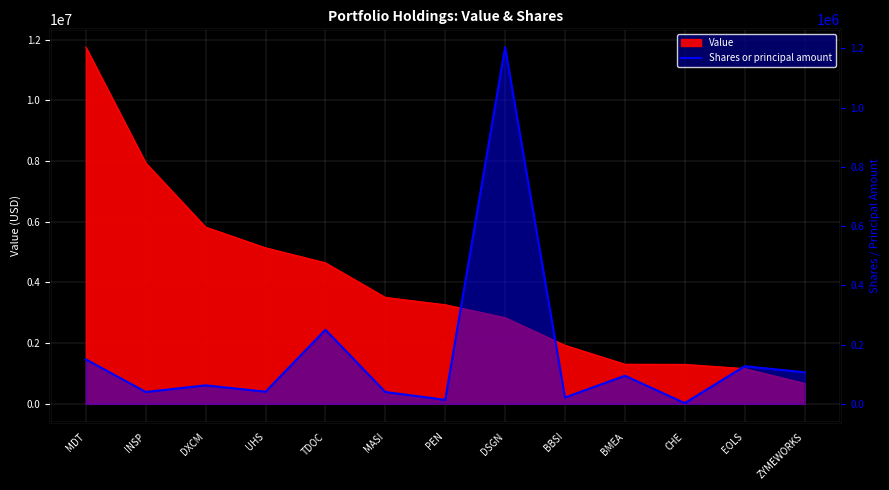

Reading left to right, transcribe all the data shown in this chart.

MDT=150000	INSP=40000	DXCM=62421	UHS=40890	TDOC=250000	MASI=40000	PEN=13500	DSGN=1203745	BBSI=21387	BMEA=94817	CHE=2500	EOLS=126982	ZYMEWORKS=106405